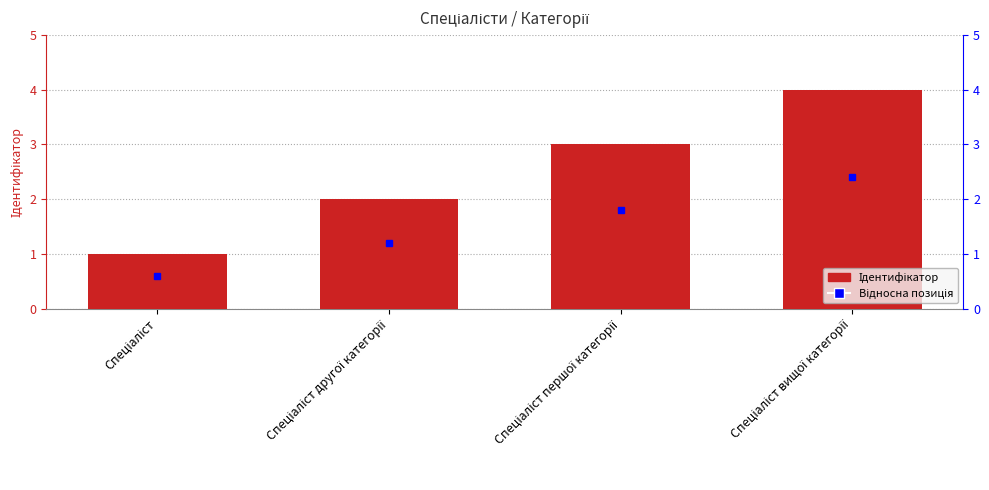

Does the chart contain any negative values?

No